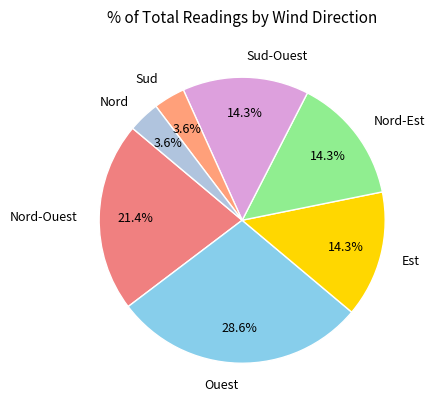

What percentage do Est and Ouest together represent?

42.9%